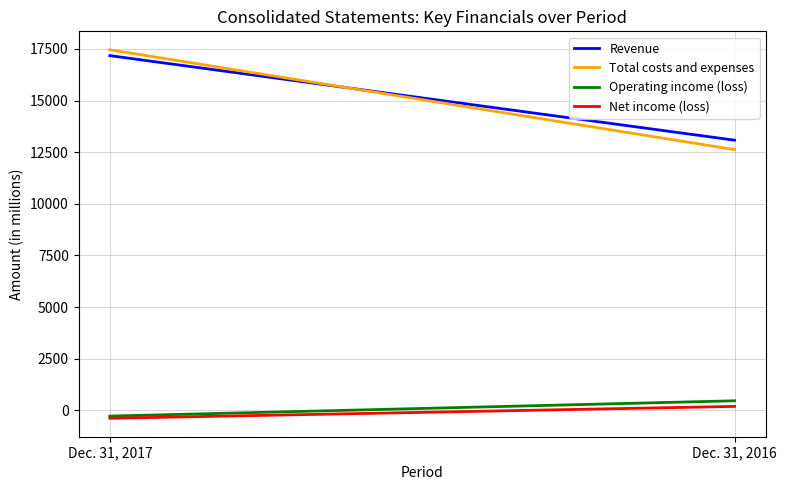

The value of Operating income (loss) at Dec. 31, 2017 is -393. True or false?

False